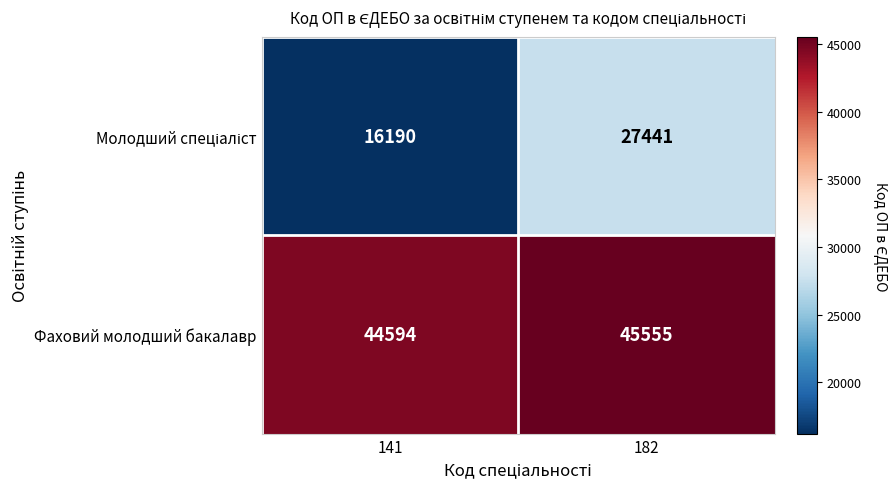

Which label corresponds to the smallest value in the chart?

141